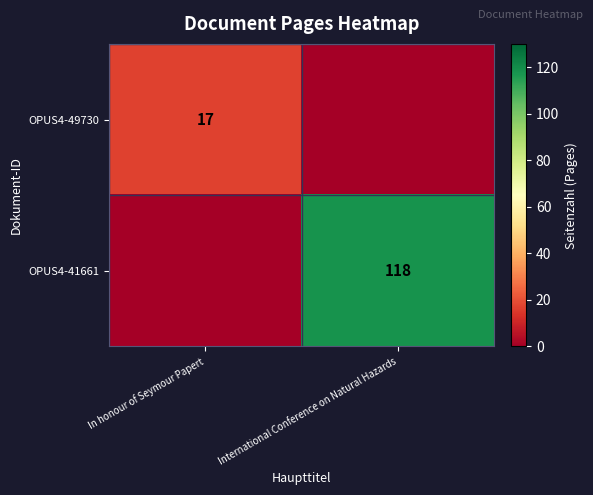

Which has a higher value, International Conference on Natural Hazards or In honour of Seymour Papert?

In honour of Seymour Papert